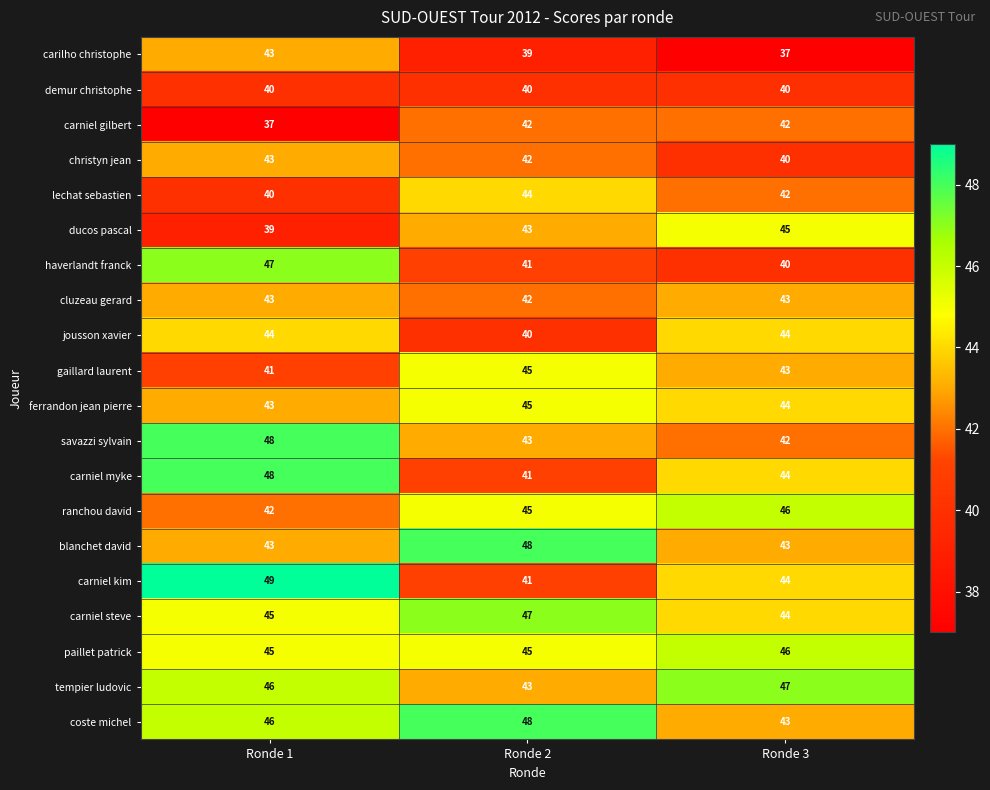

Where does the carniel kim series first go above 44?

Ronde 1